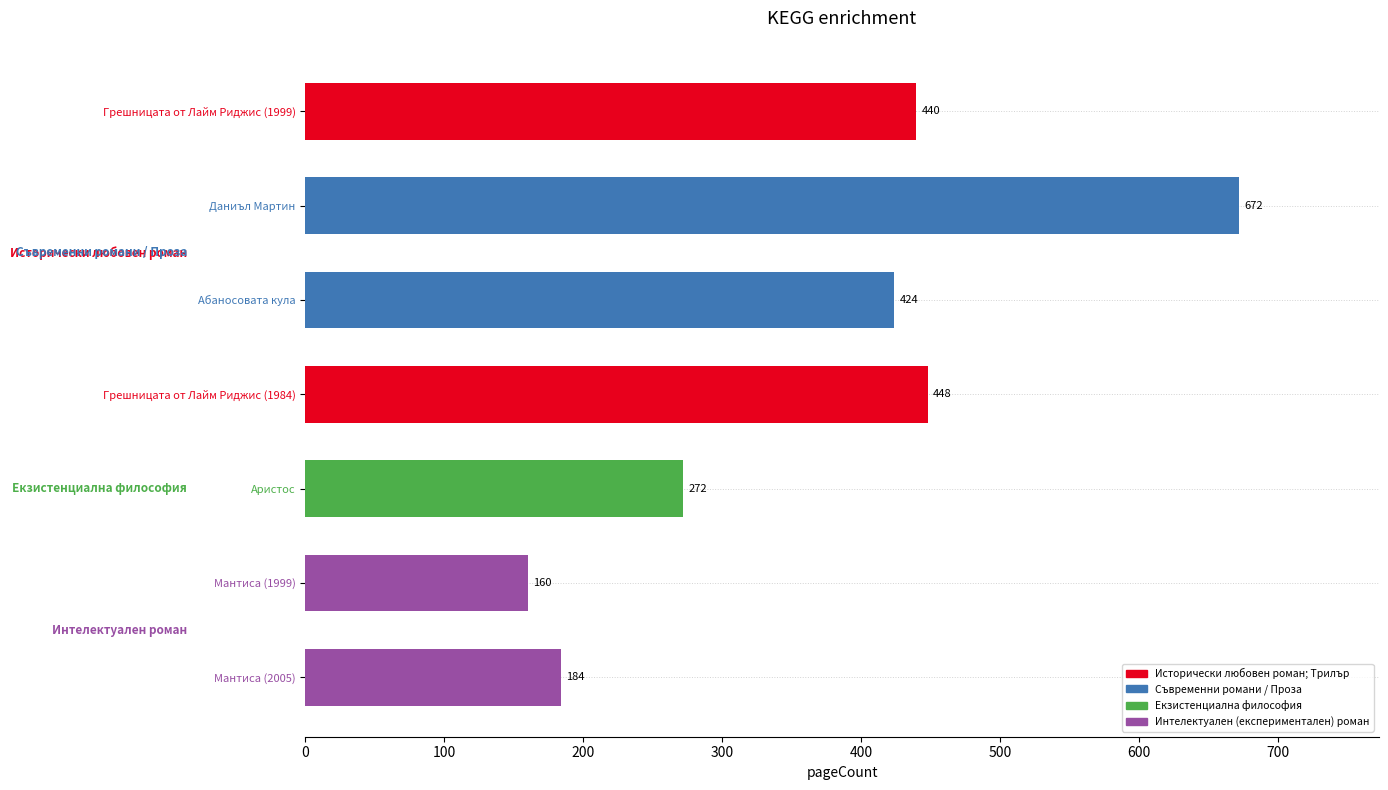

What is the ratio of the value at Абаносовата кула to the value at Аристос?

1.6